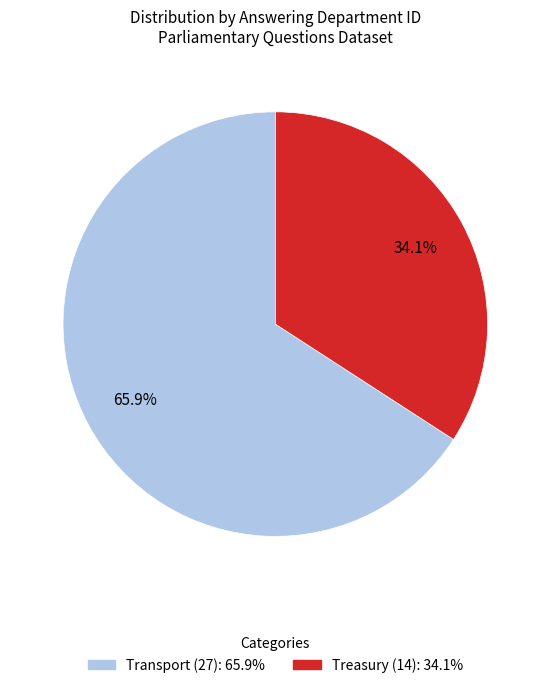

Is there a majority slice in this chart?

Yes